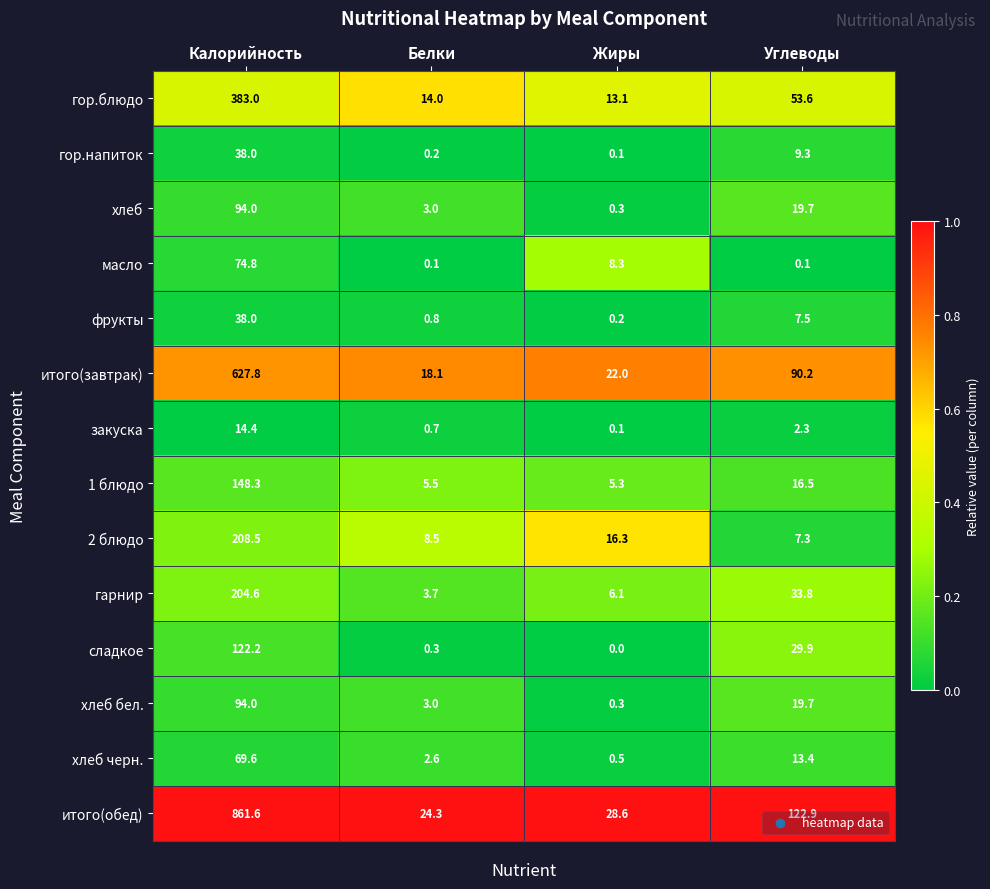

Between Жиры and Углеводы, which series saw the biggest shift?

итого(обед)